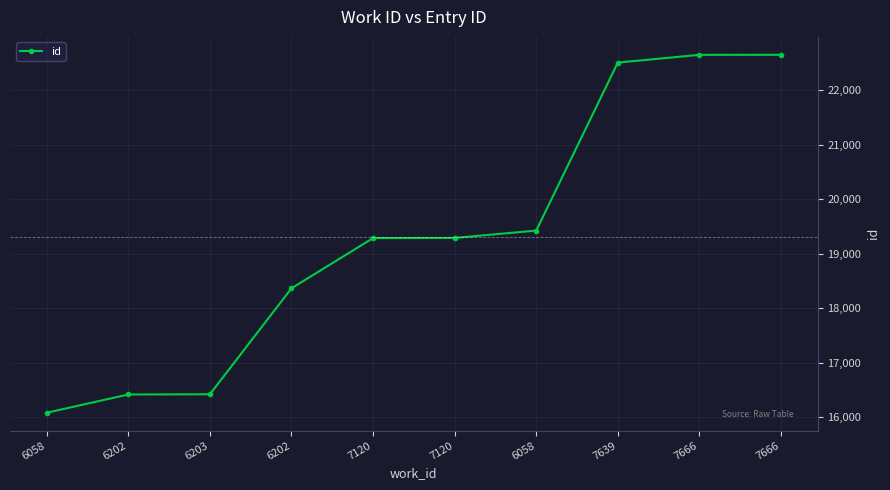

What is the smallest value displayed?

16078